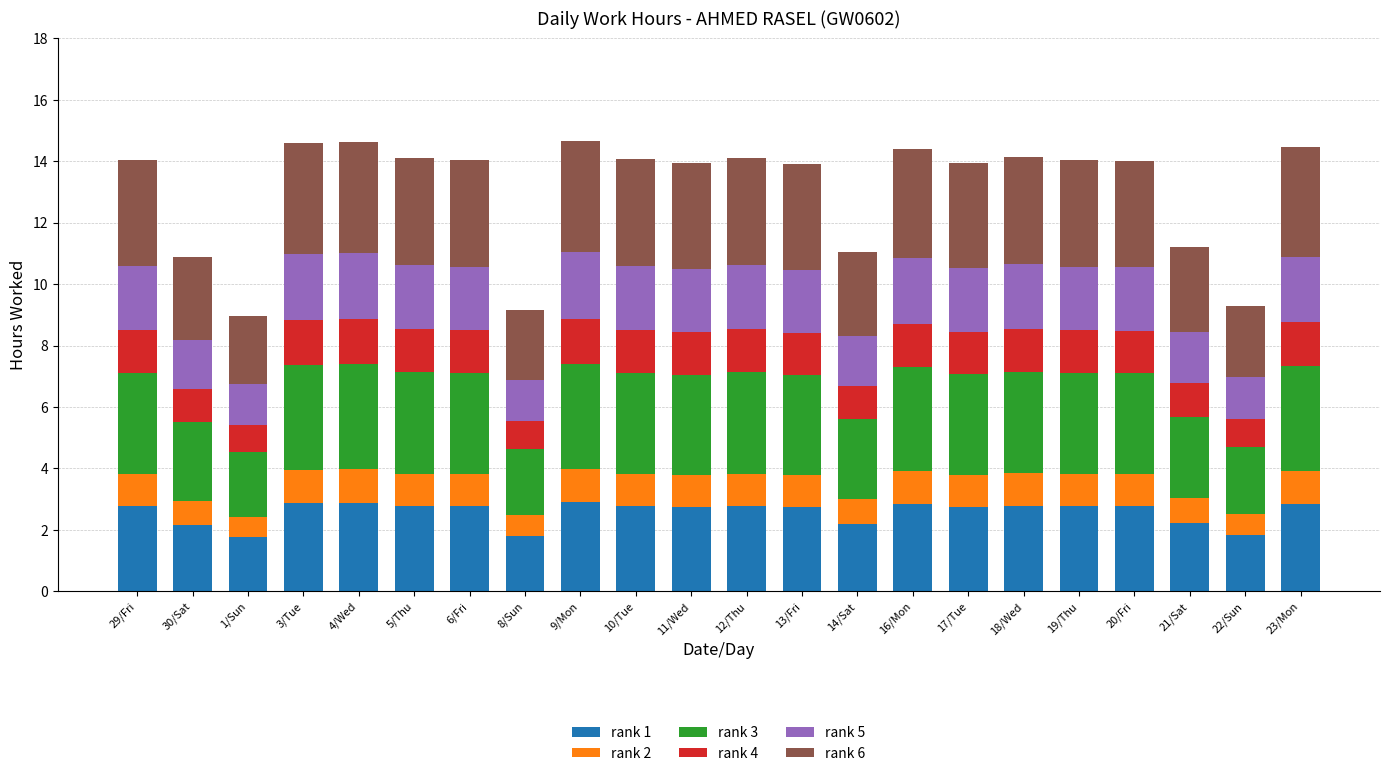

Does the chart contain stacked bars?

Yes